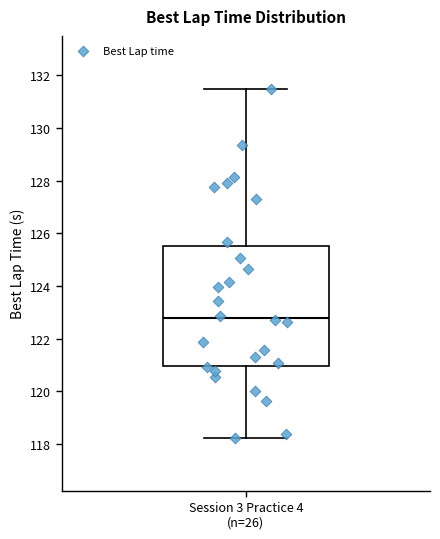

Read this box plot against the y-axis: the position of the median line, the range covered by the box, and the ends of both whiskers. The values are not printed on the chart, so give them approximately, as read against the axis.

median 122.8, box 121.0 to 125.6, whiskers 118.2 to 131.4